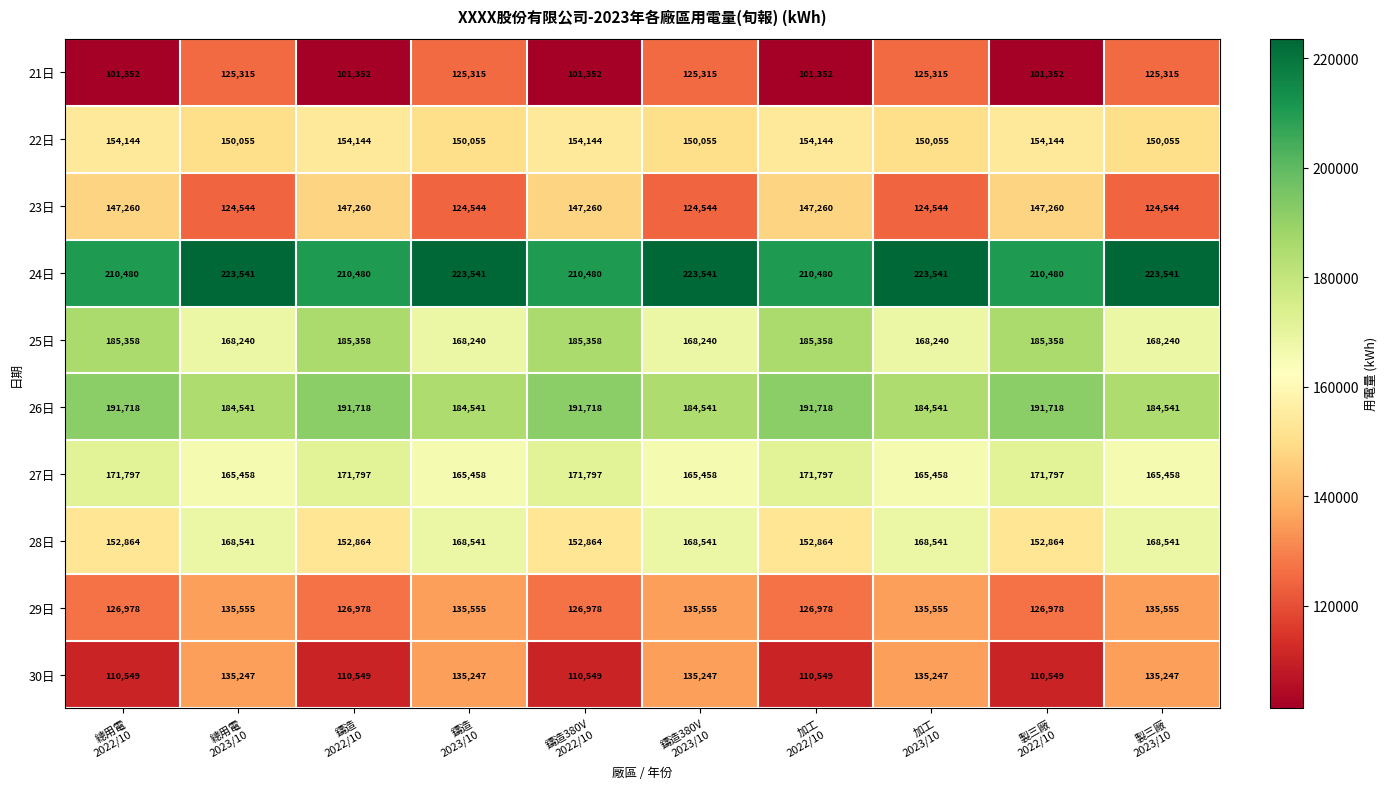

Which series has the largest total across all categories?

24日